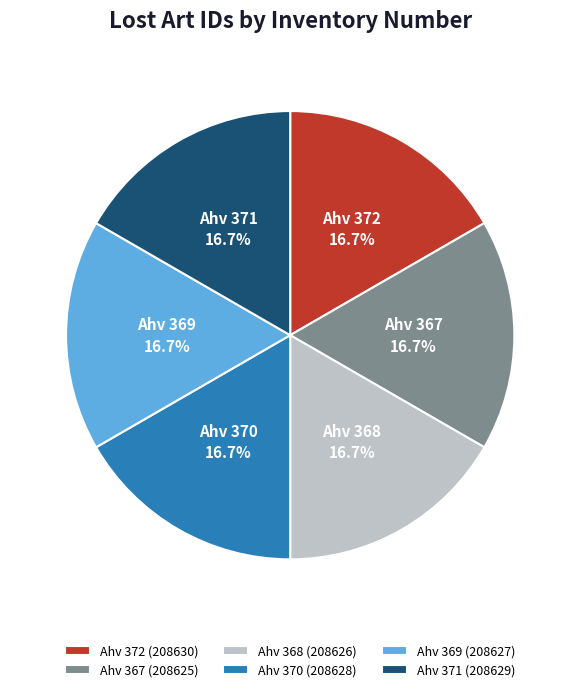

What percentage do Ahv 372 and Ahv 369 together represent?

33.3%